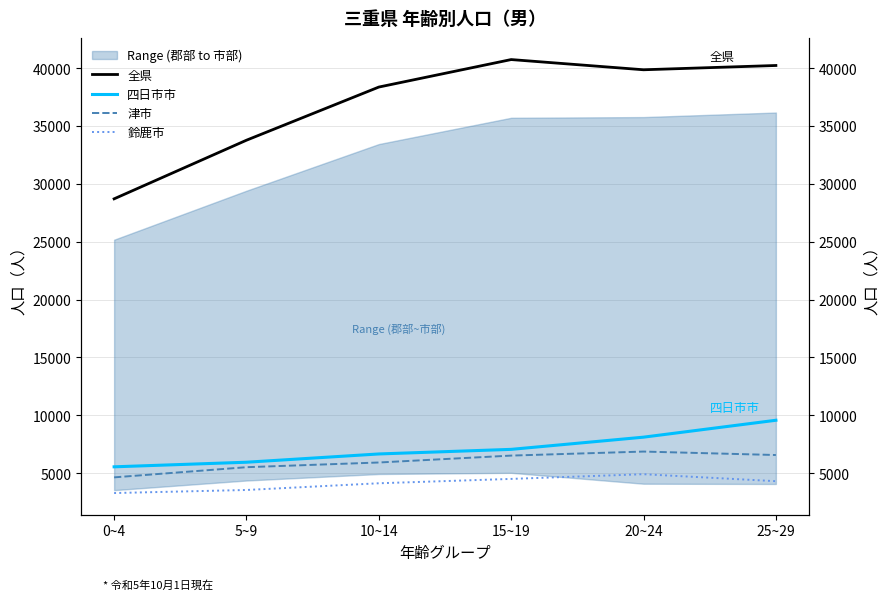

What position from the right is 5~9?

5